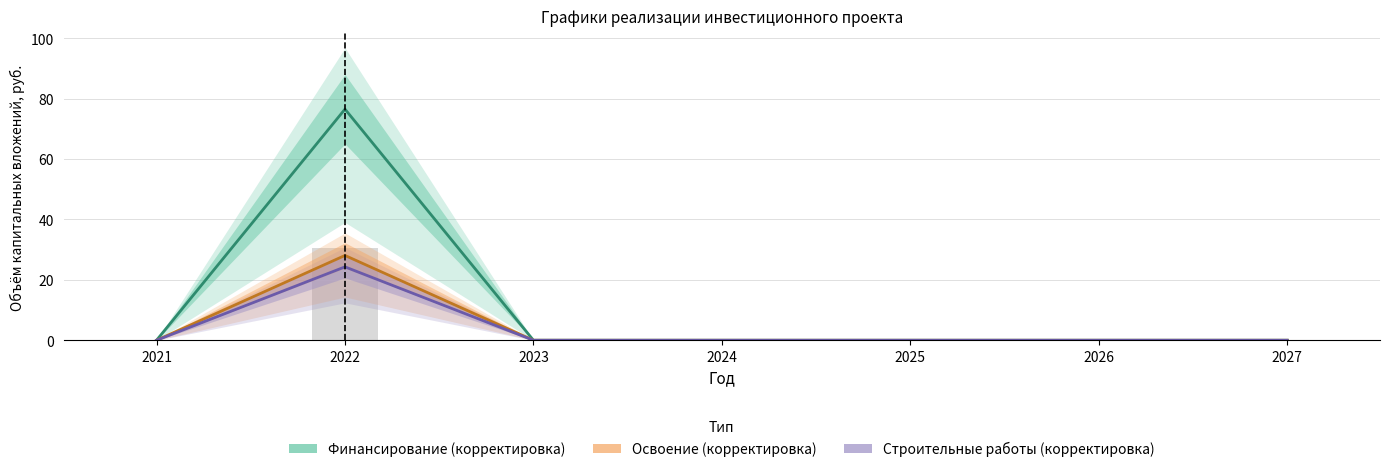

What is the difference between the Финансирование (корректировка) values at 2027 and 2022?

76.5